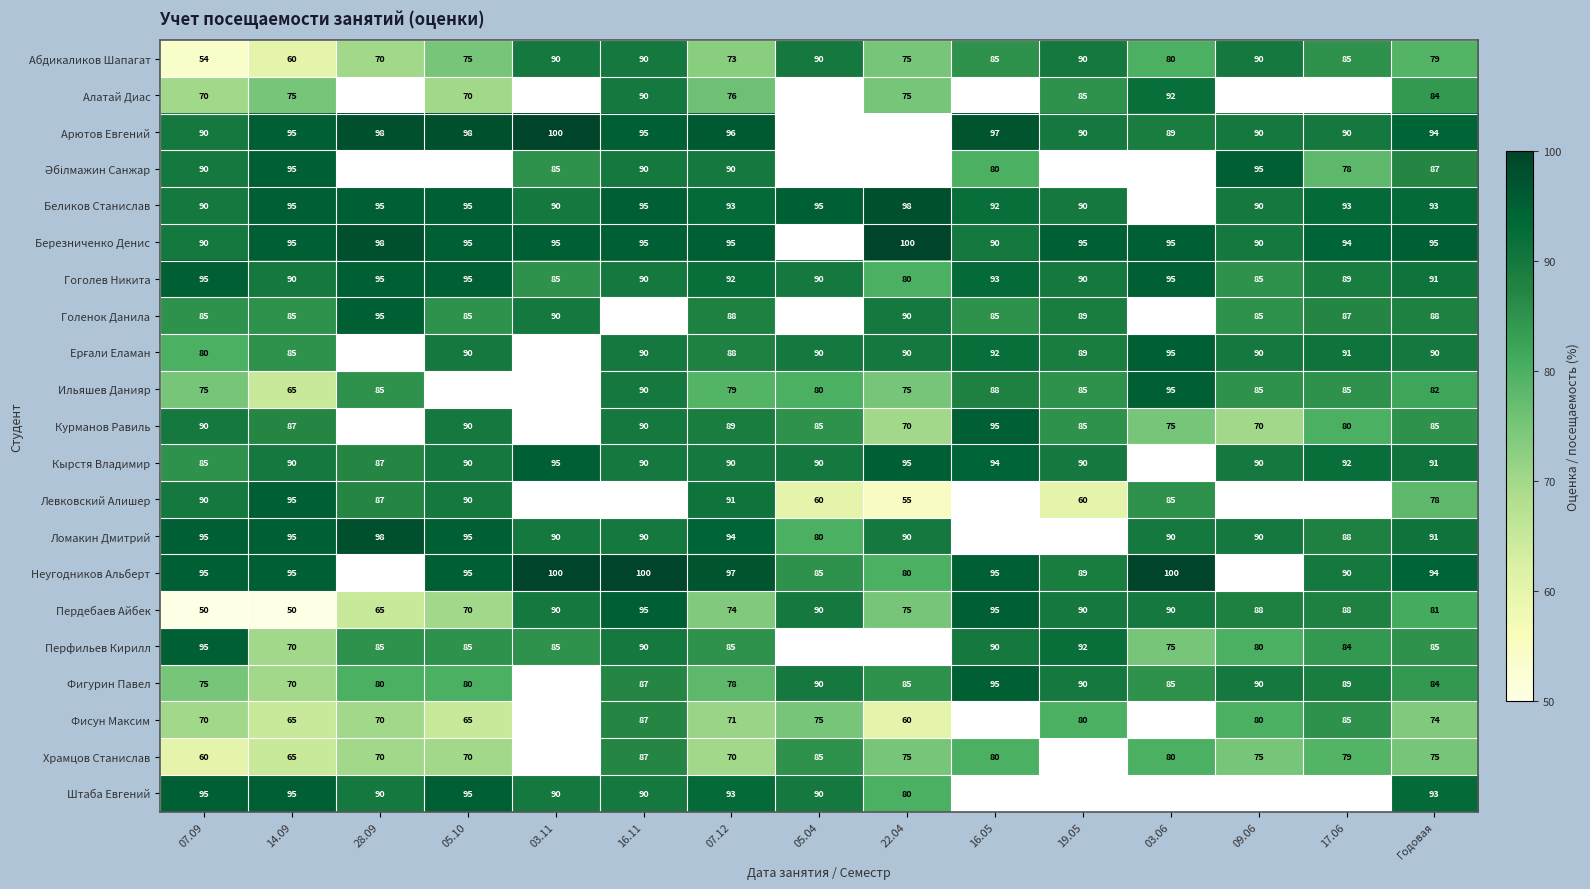

What is the sum of the Беликов Станислав values at Годовая and 17.06?

186